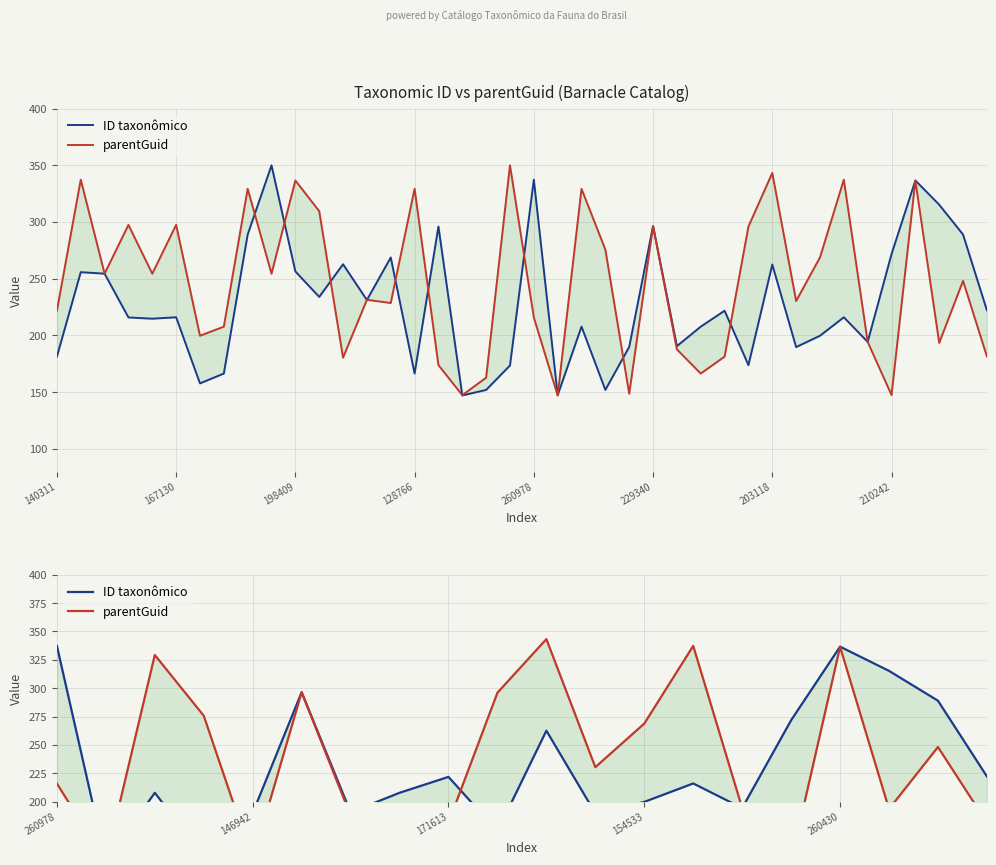

List the series in order of their peak value, lowest first.

ID taxonômico, parentGuid